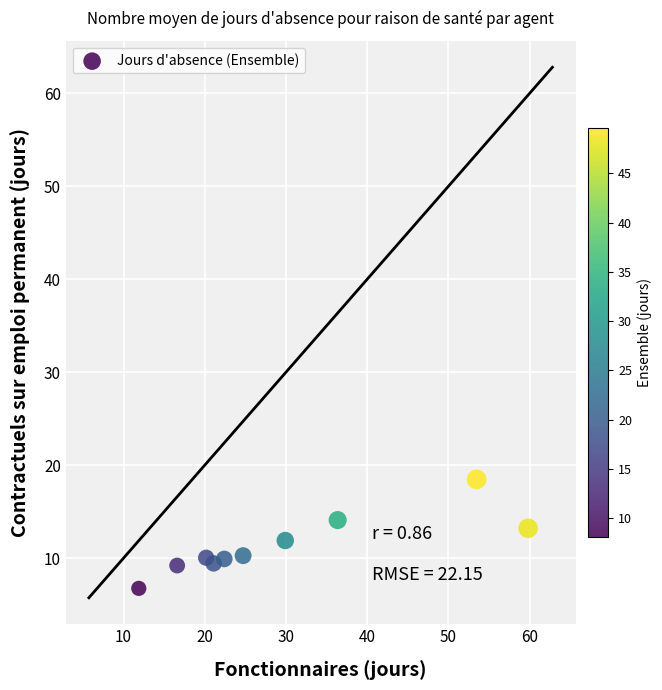

What is the range of X values (max minus min)?

47.9